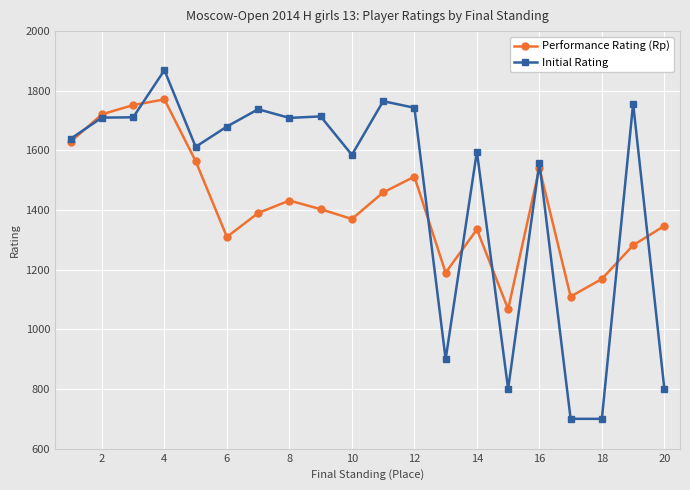

How many interior local peaks does the Performance Rating (Rp) series have?

5